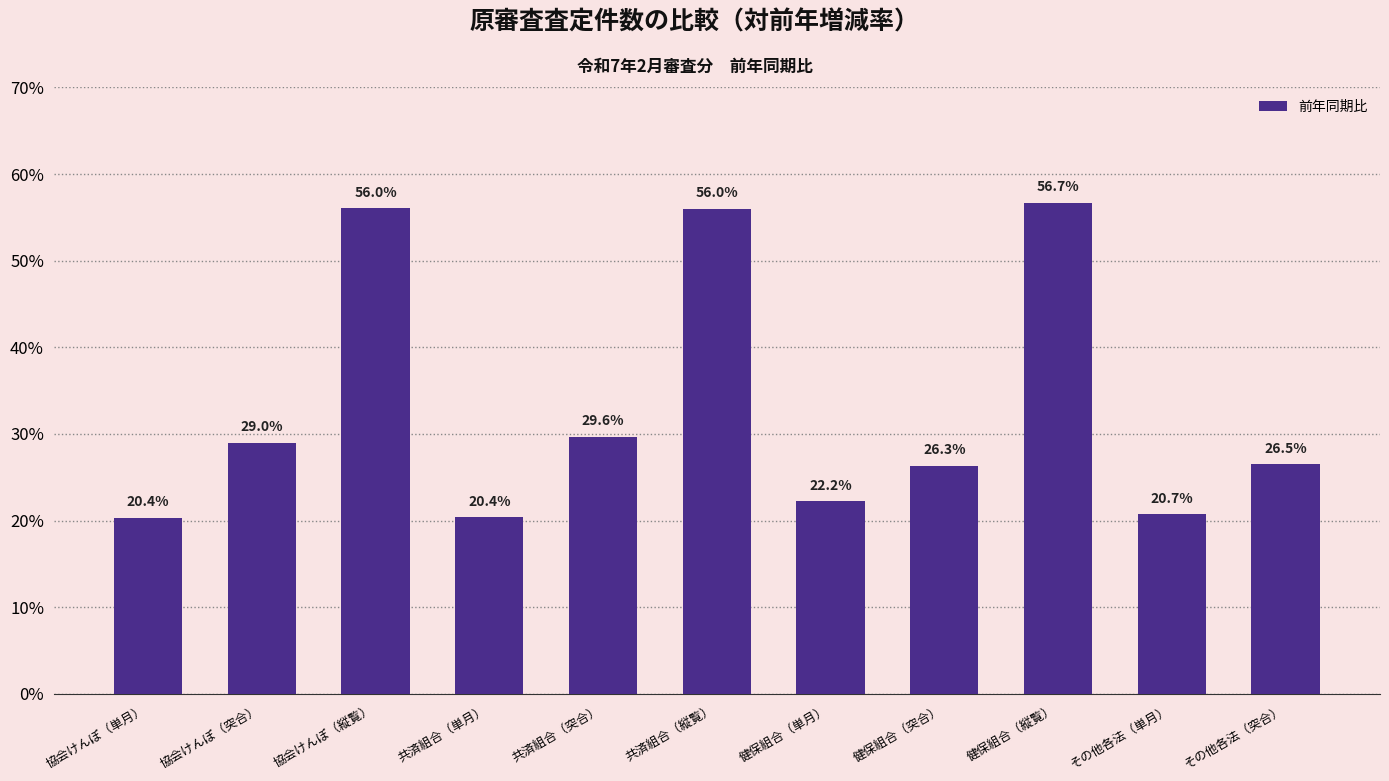

Read the value at その他各法（突合）.

26.5